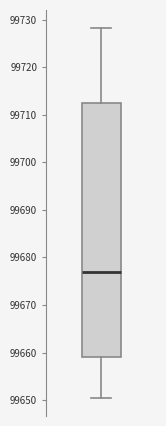

Where does the lower whisker of the box end on the y-axis? The values are not printed on the chart, so give them approximately, as read against the axis.

99651